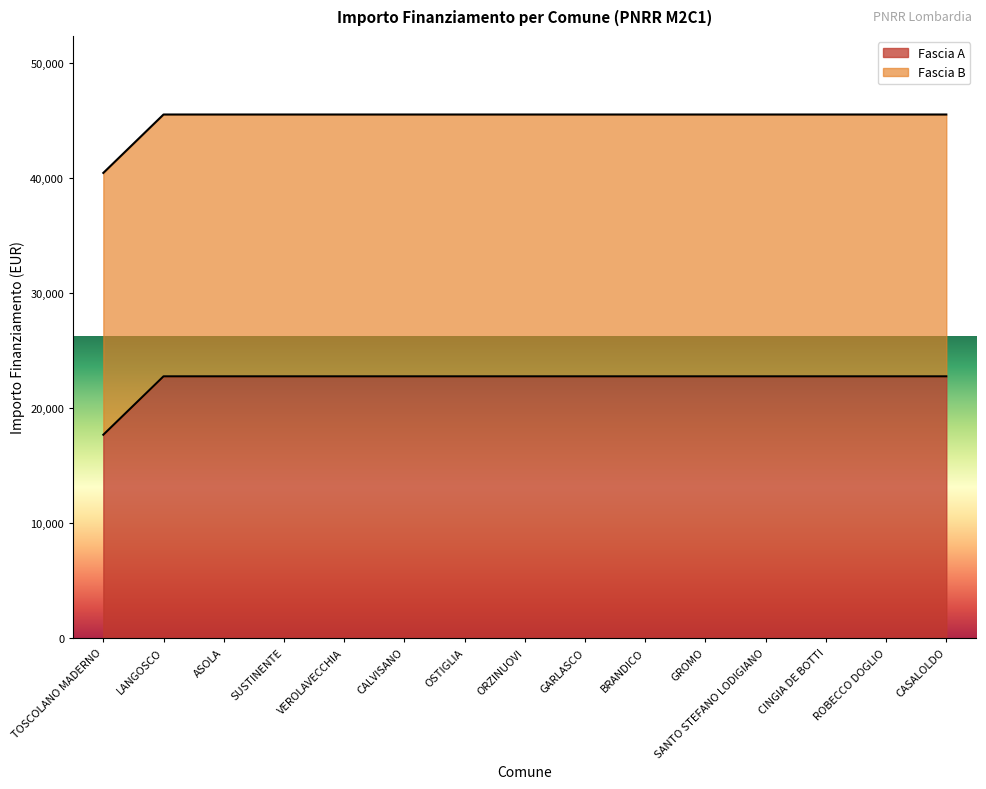

Which has a higher value, CALVISANO or SANTO STEFANO LODIGIANO?

CALVISANO